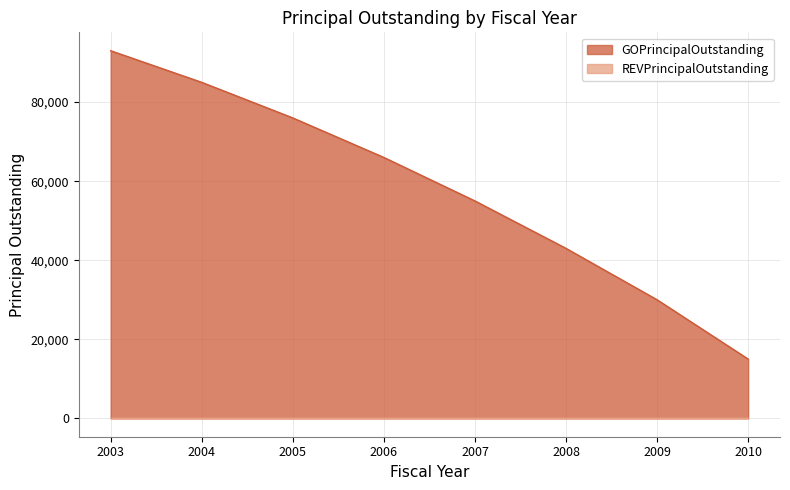

What is the difference between the second highest and minimum values?

70000